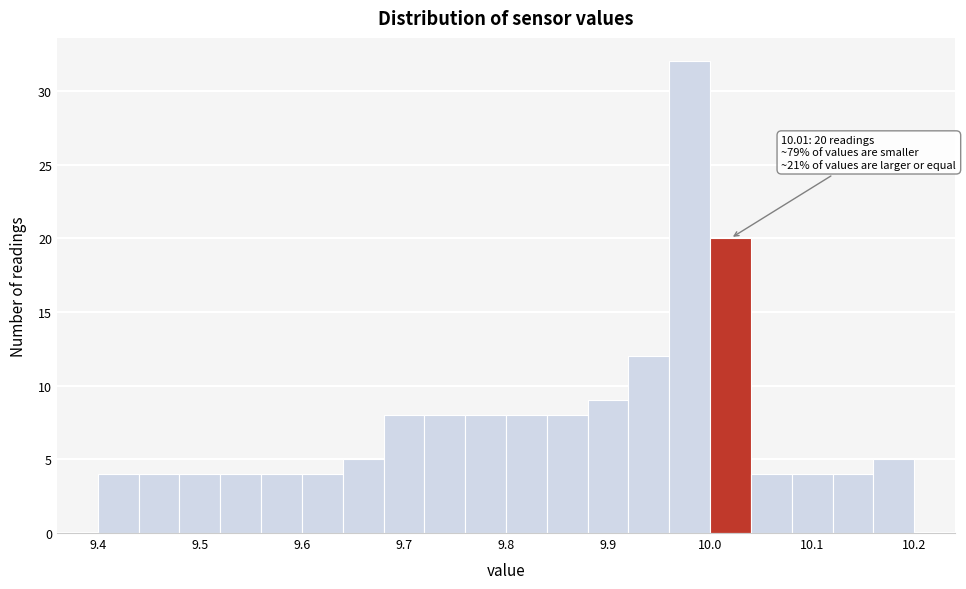

Which range on the x-axis has the tallest bar?

9.96 to 10.00